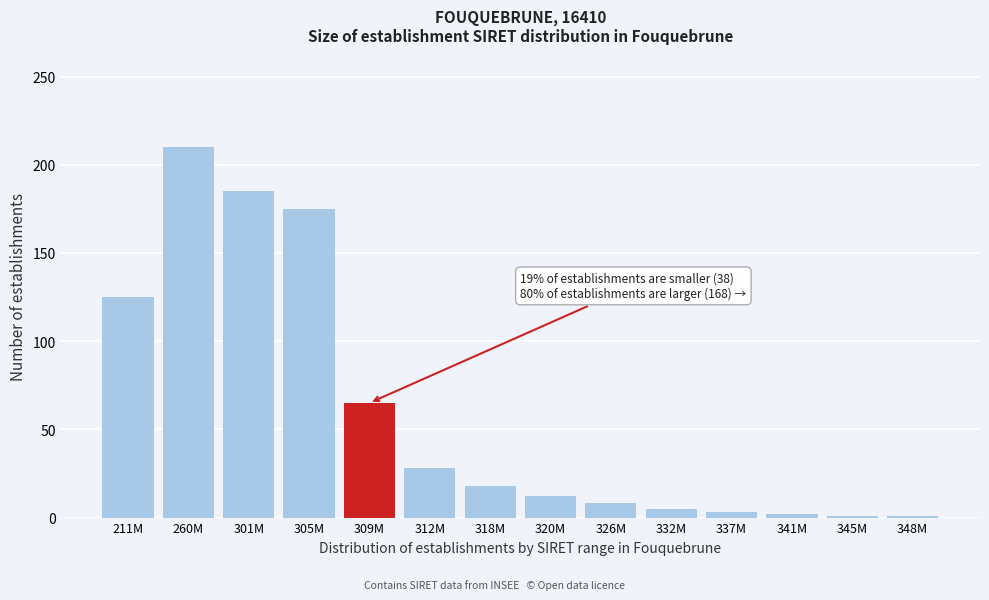

What is the greatest value displayed?

210